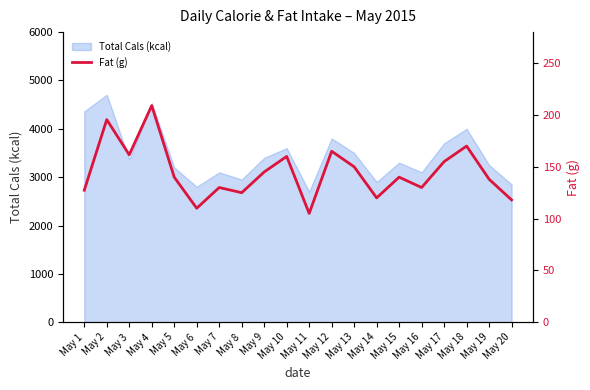

At which category does the chart reach its peak across all series?

May 4